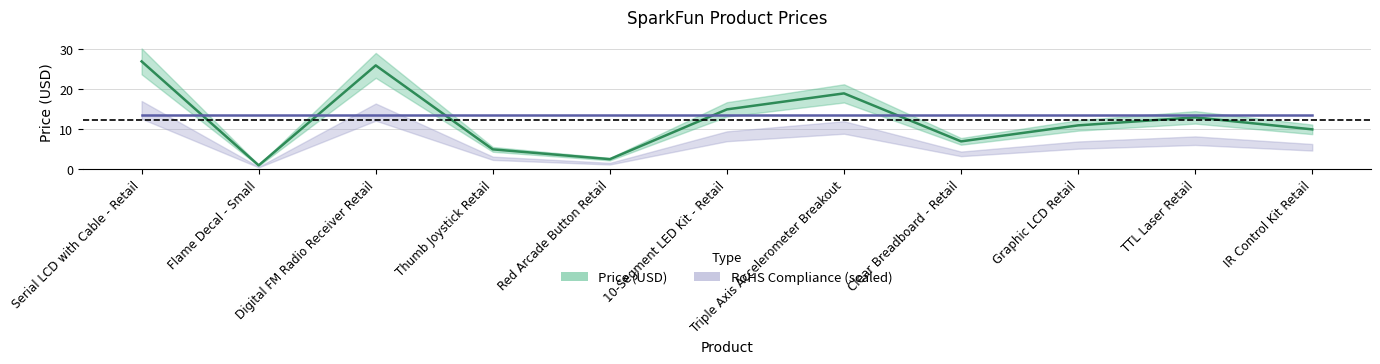

True or false: there are more than 2 points higher than both neighbors.

True